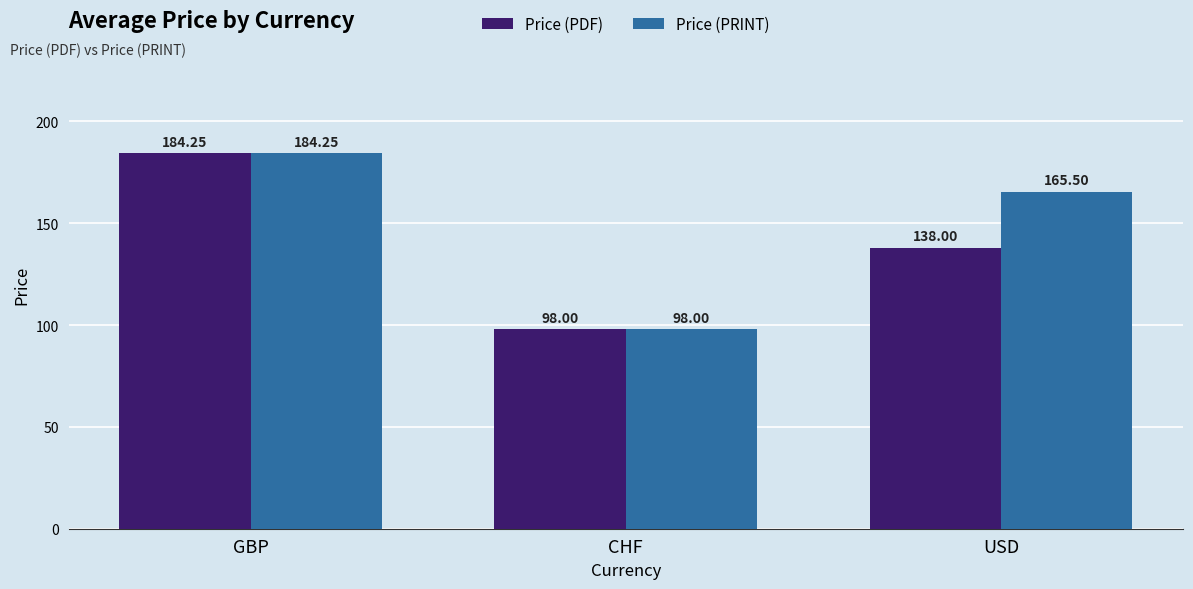

Count the number of categories in the chart.

3